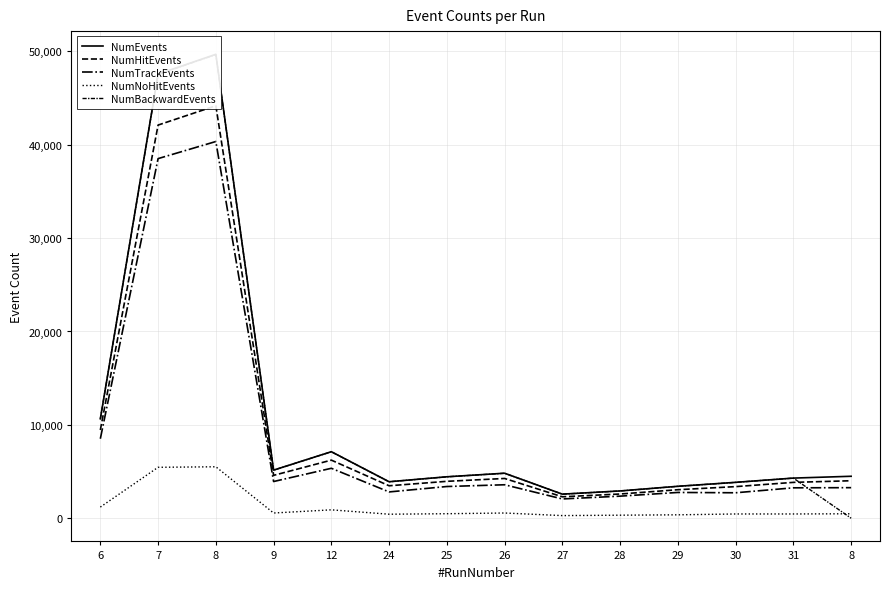

At which category is the sum across all series the highest?

8